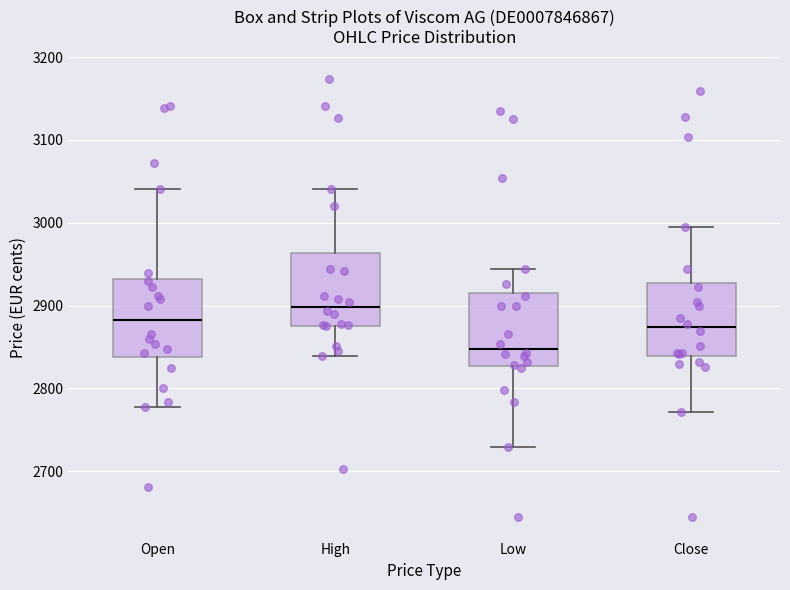

Reading left to right, transcribe this box plot: for each box, give where its median line is, the range the box spans, and where its two whiskers end, as read against the y-axis. The values are not printed on the chart, so give them approximately, as read against the axis.

Open: median 2880, box 2840 to 2930, whiskers 2780 to 3040
High: median 2900, box 2880 to 2960, whiskers 2840 to 3040
Low: median 2850, box 2830 to 2920, whiskers 2730 to 2940
Close: median 2870, box 2840 to 2930, whiskers 2770 to 3000